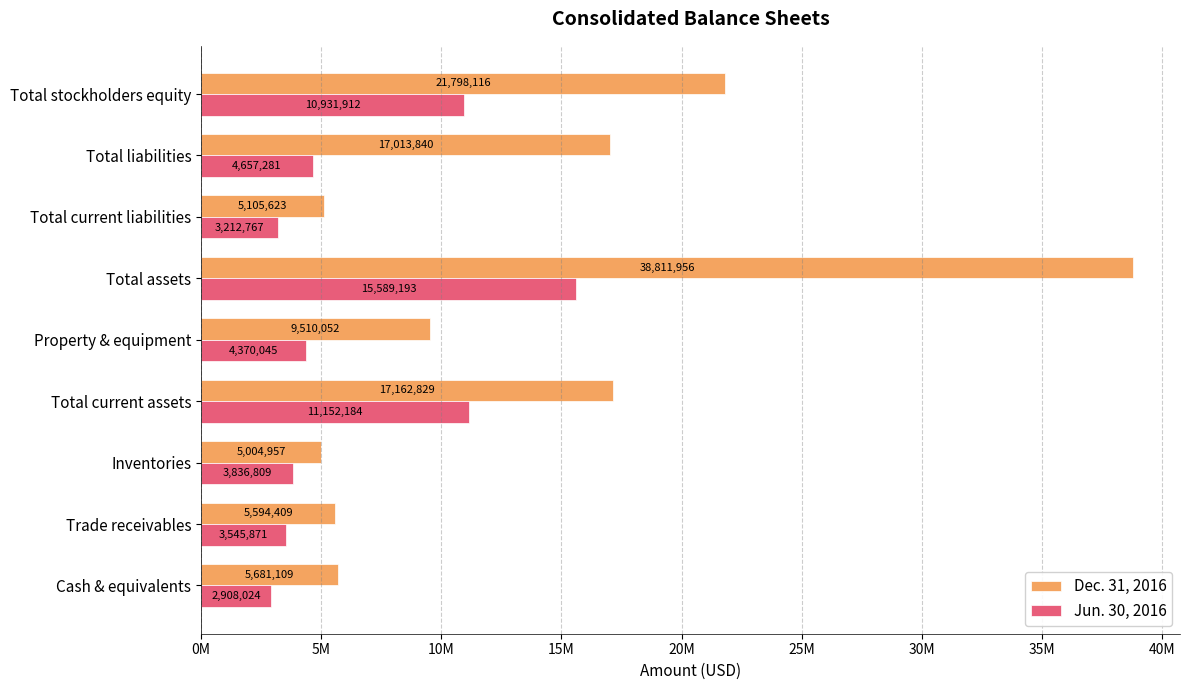

Which category has the highest value across all series?

Total assets